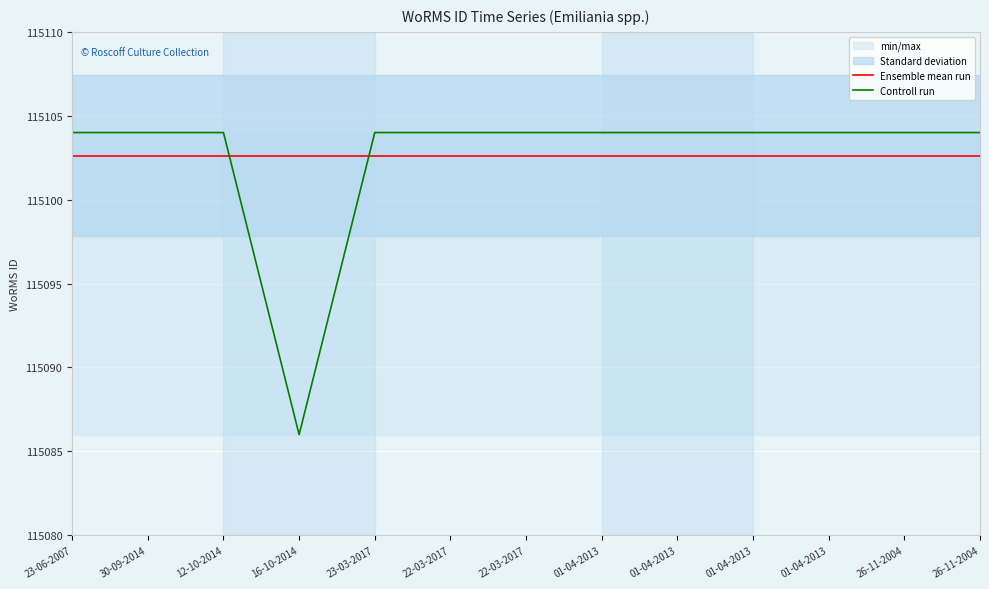

Which category has the lowest value in the Controll run series?

16-10-2014